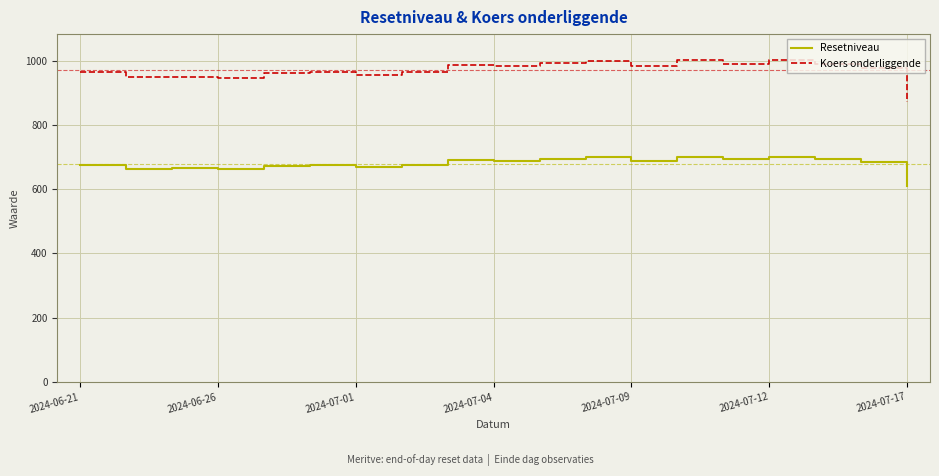

Rank the series by their maximum value, from lowest to highest.

Resetniveau, Koers onderliggende